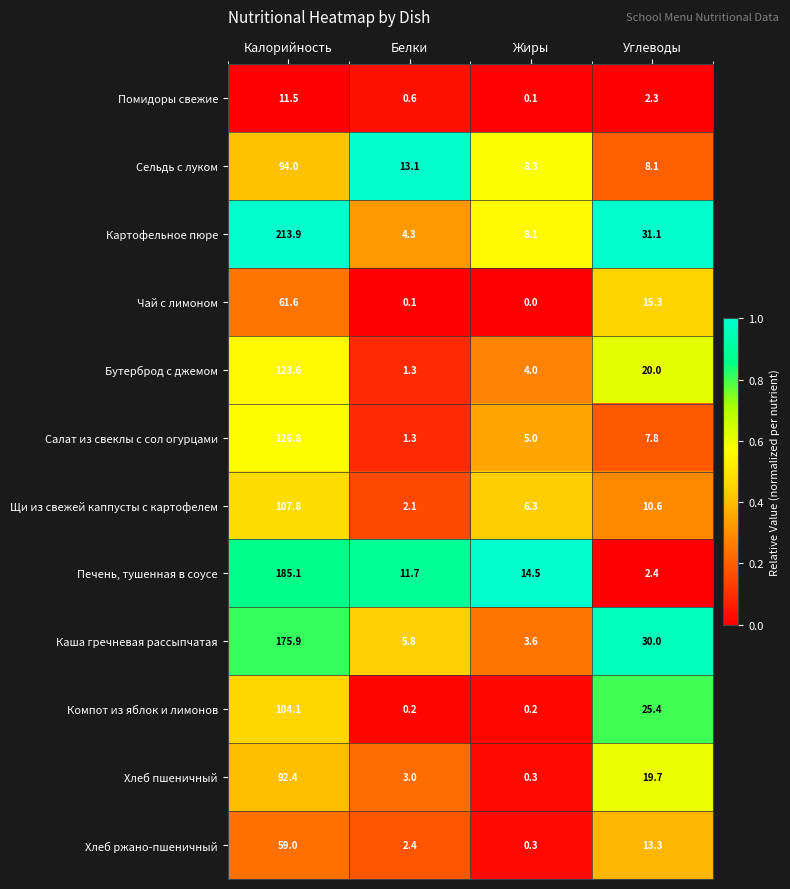

What is the difference between the highest and lowest values at Калорийность?

202.4